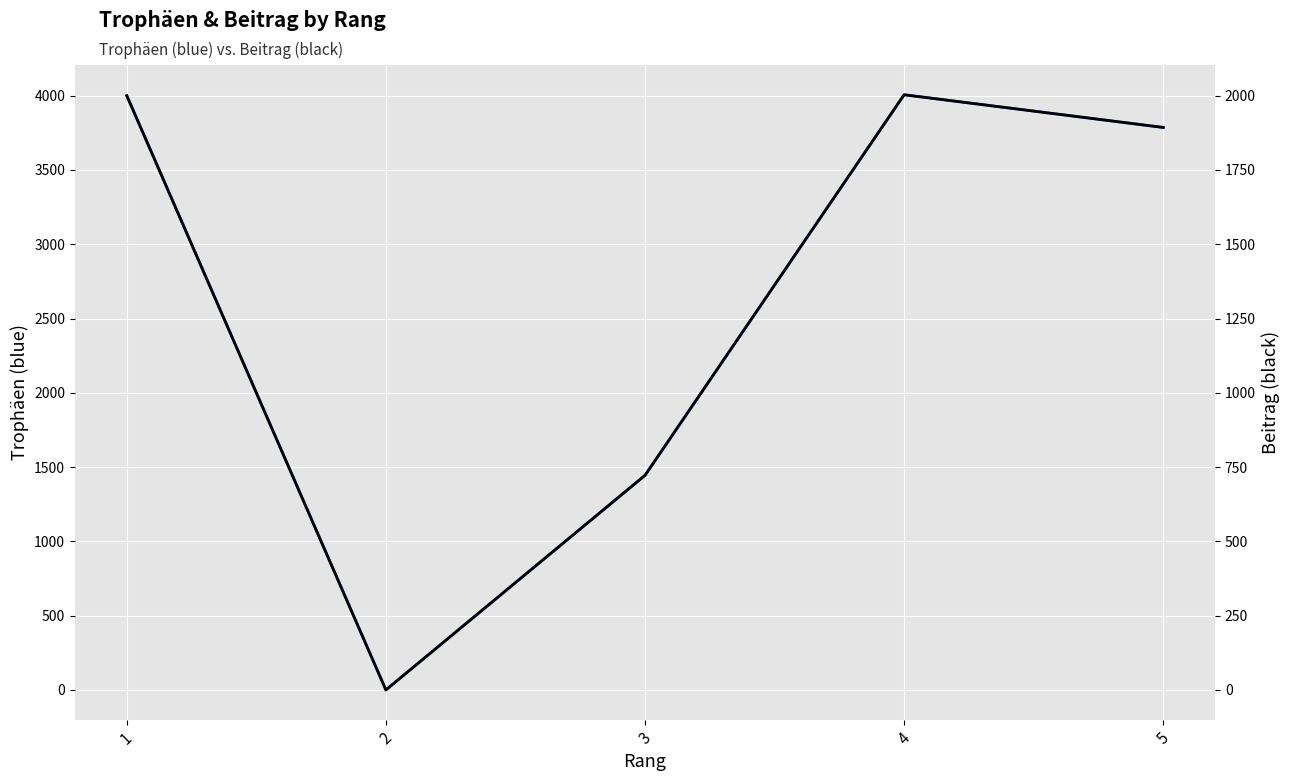

Is it true that Beitrag equals 2932 at 5?

False